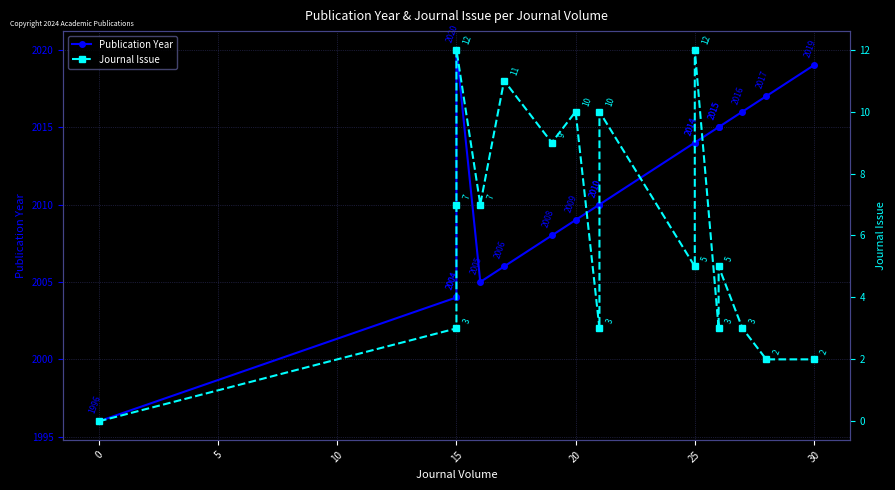

At 0, list the series in order from smallest to largest.

Journal Issue, Publication Year